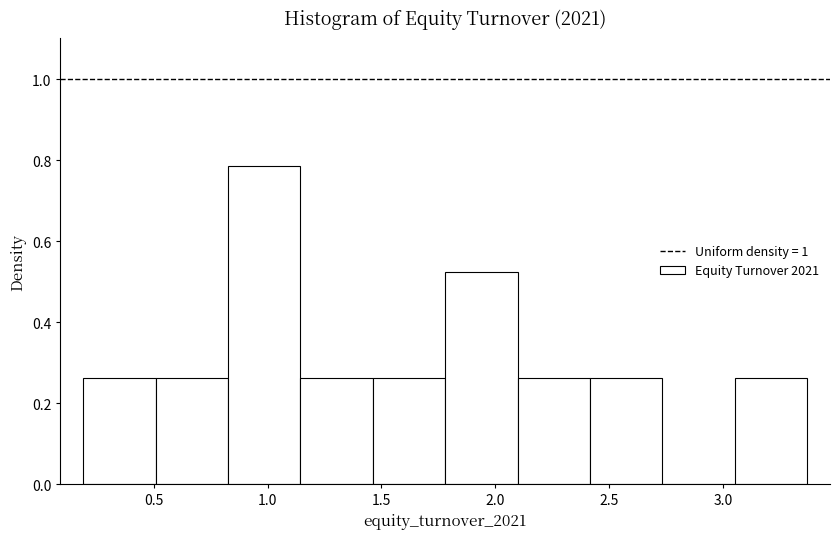

Reading left to right, list every bar in this chart as the range it spans on the x-axis followed by its height. Neither the bar edges nor the heights are printed on the chart, so give them approximately, as read against the axes.

0.20 to 0.50: 0.26
0.50 to 0.85: 0.26
0.85 to 1.15: 0.78
1.15 to 1.45: 0.26
1.45 to 1.80: 0.26
1.80 to 2.10: 0.52
2.10 to 2.40: 0.26
2.40 to 2.75: 0.26
2.75 to 3.05: 0
3.05 to 3.35: 0.26